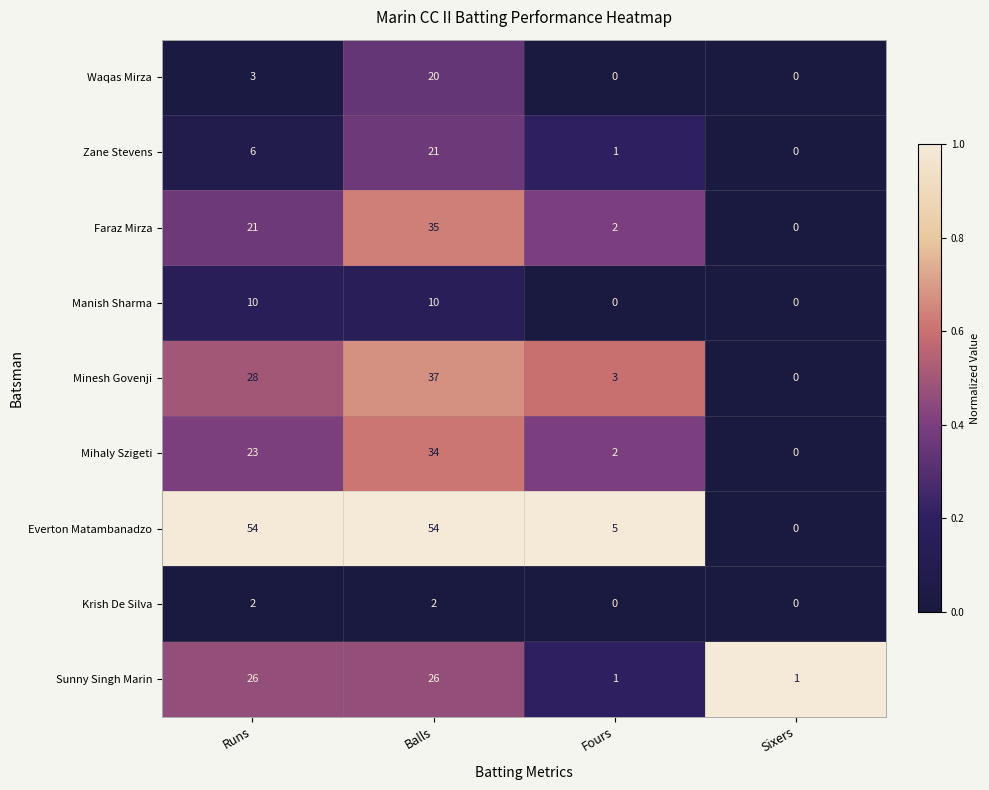

Which series has the widest spread of values?

Everton Matambanadzo